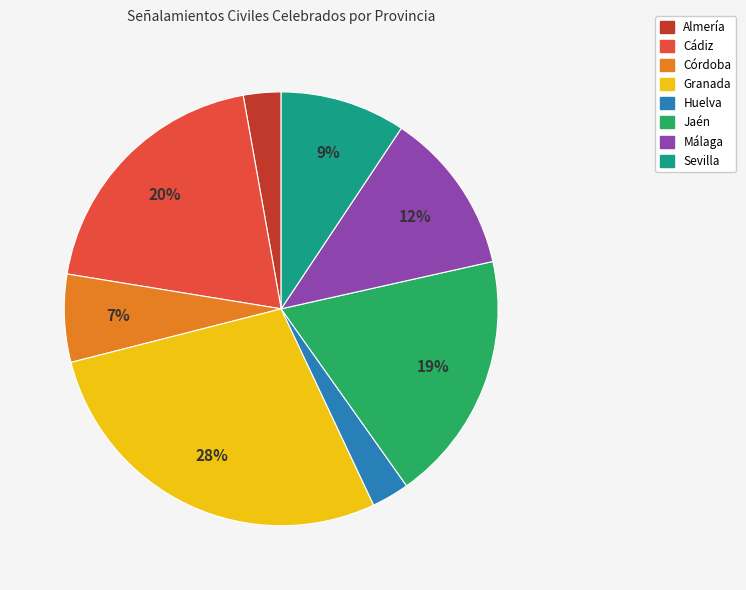

How many segments does this pie chart have?

8